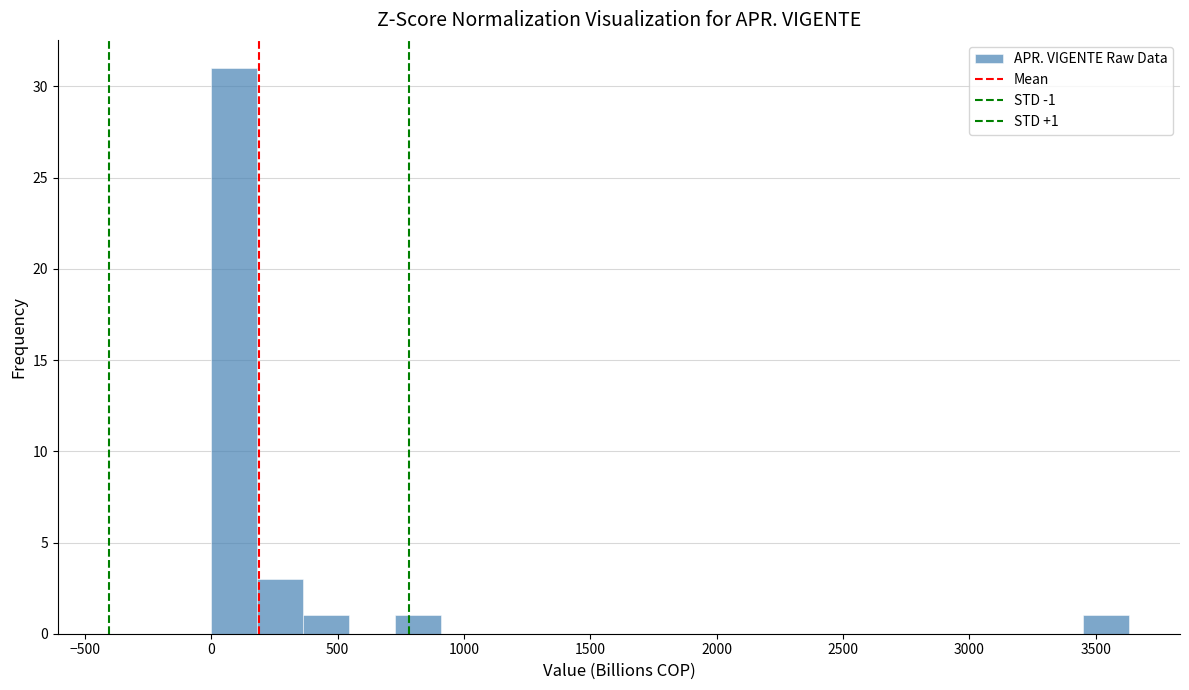

Around what value on the x-axis is the tallest bar? Give the approximate position of its centre, as read against the axis.

100